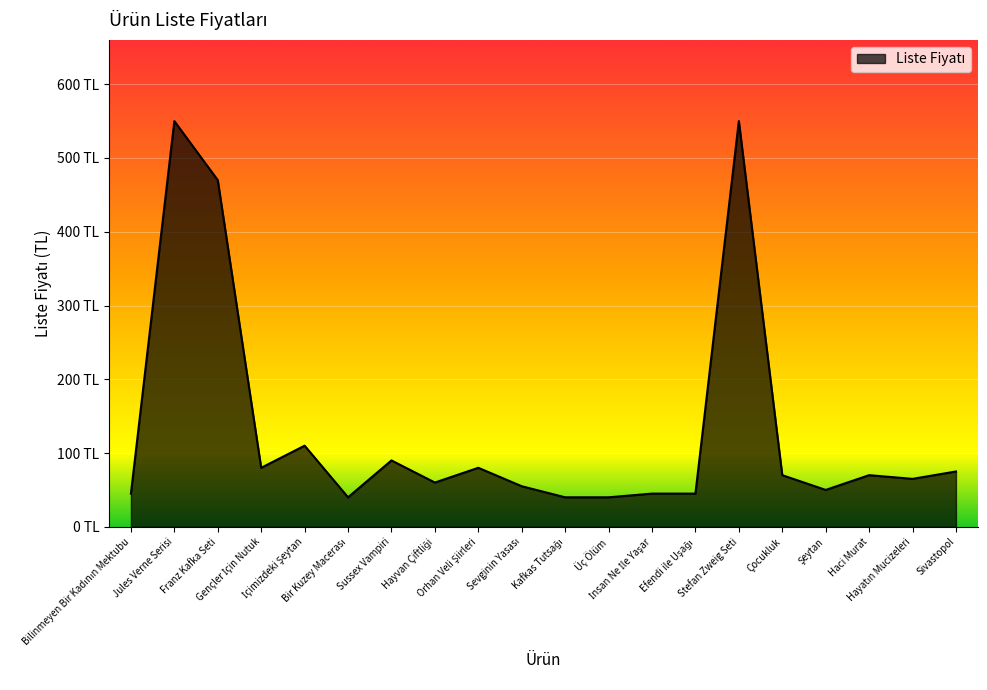

How many distinct data groups are displayed?

1